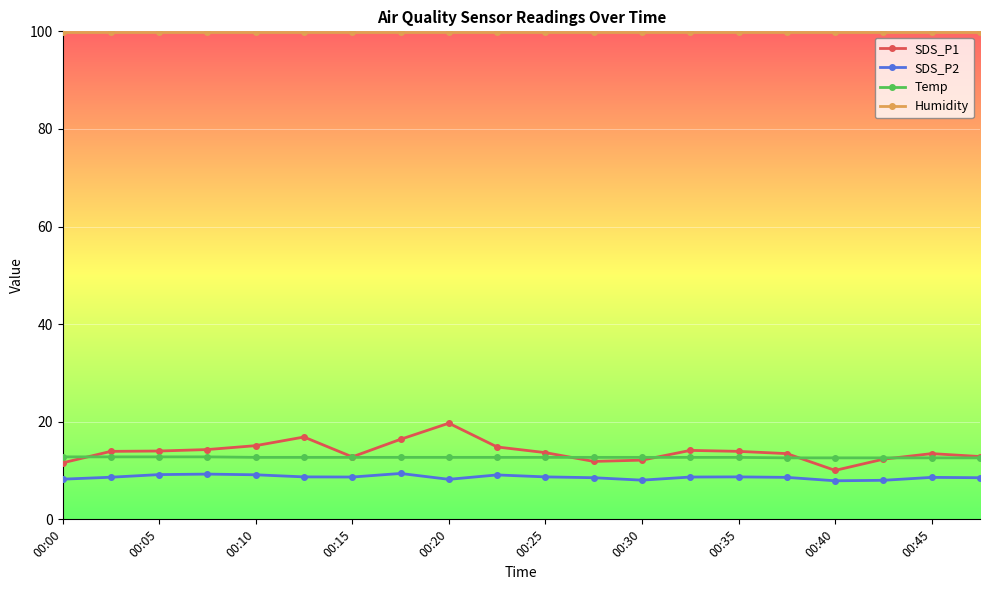

Which series has the largest range (max minus min)?

SDS_P1